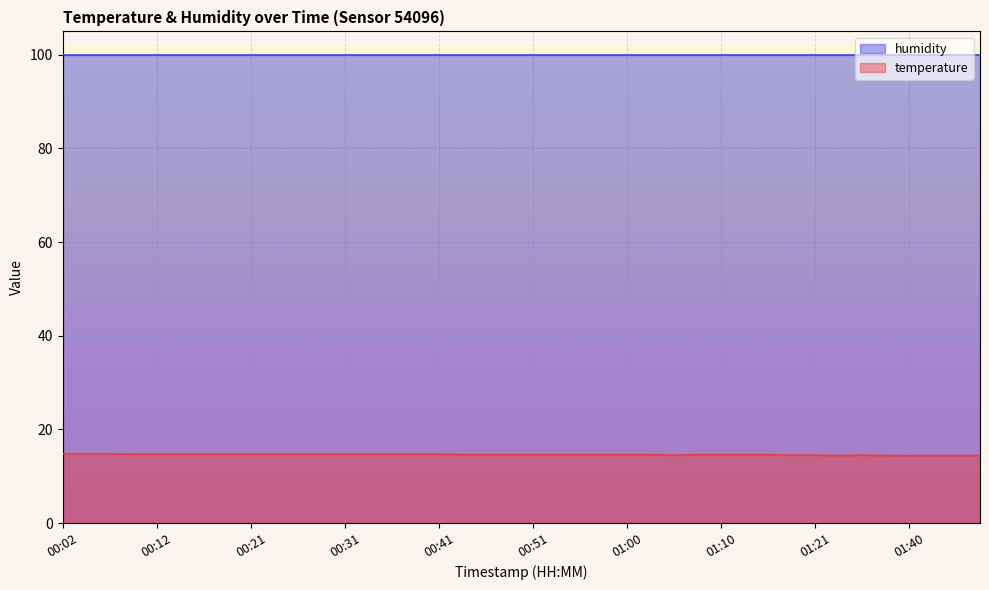

What is the label of the 1st point from the right?

01:48